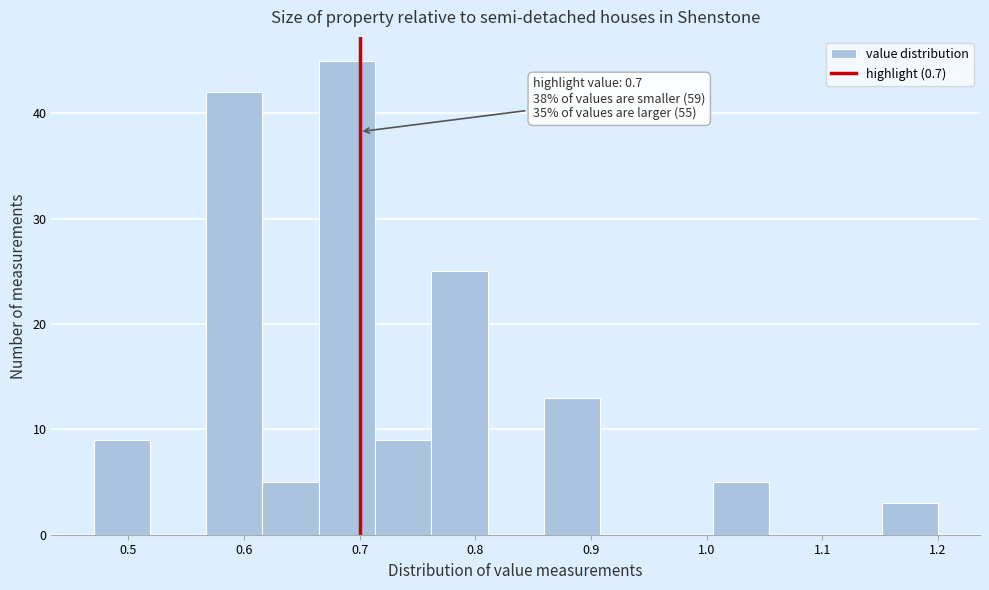

Over which range of the x-axis is the bar tallest?

0.66 to 0.71